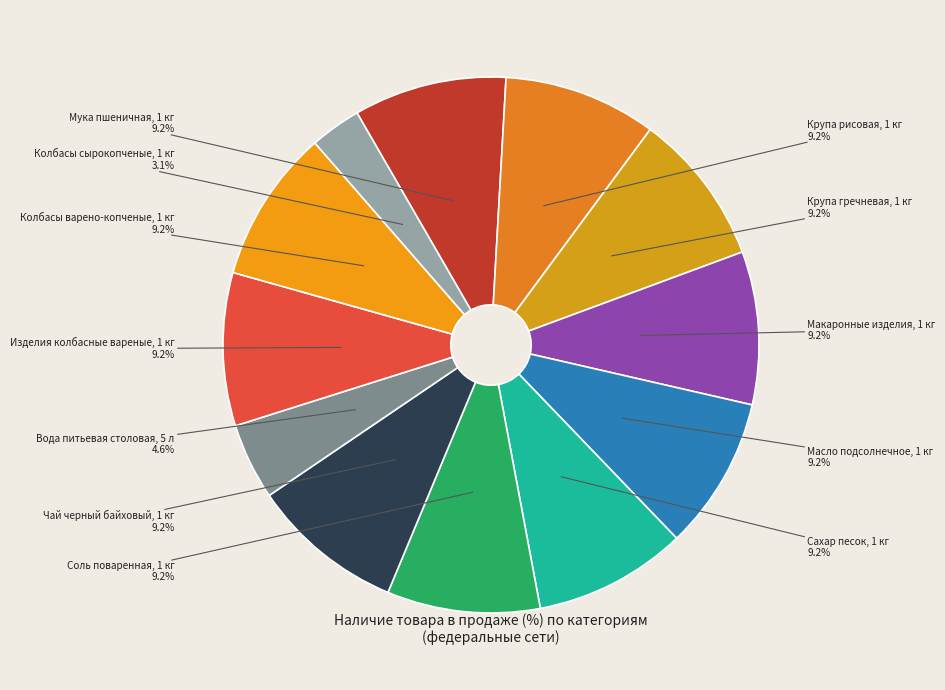

Between Вода питьевая столовая, 5 л and Масло подсолнечное, 1 кг, which is larger?

Масло подсолнечное, 1 кг